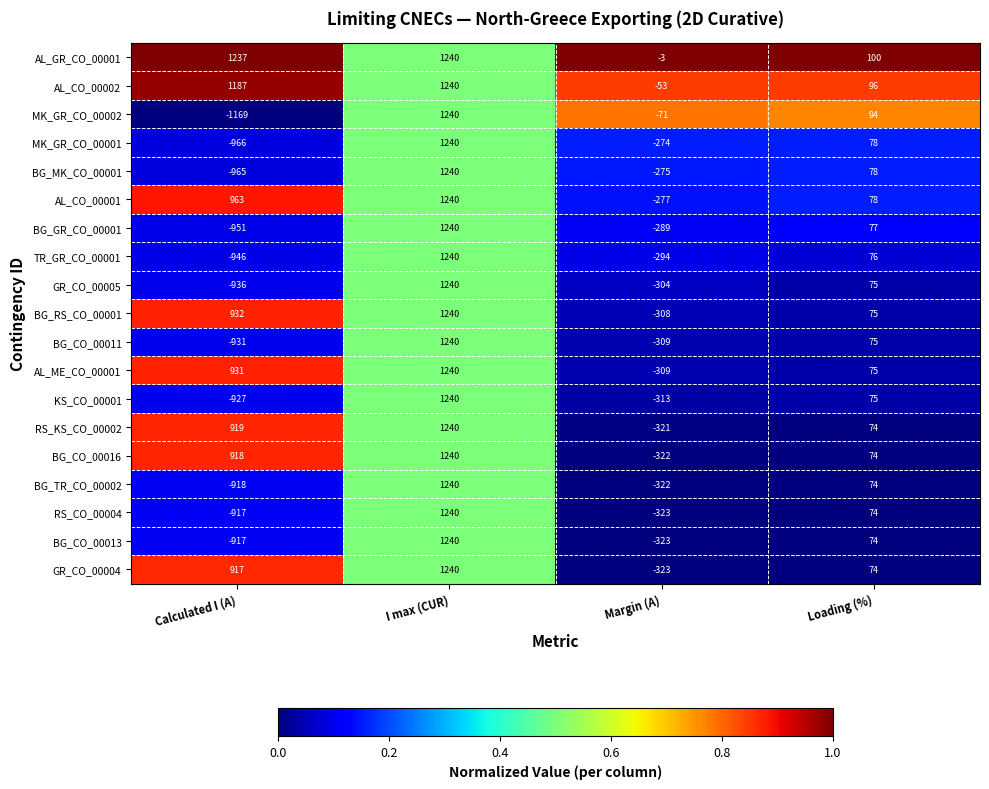

What is the lowest value of the AL_ME_CO_00001 series?

-309